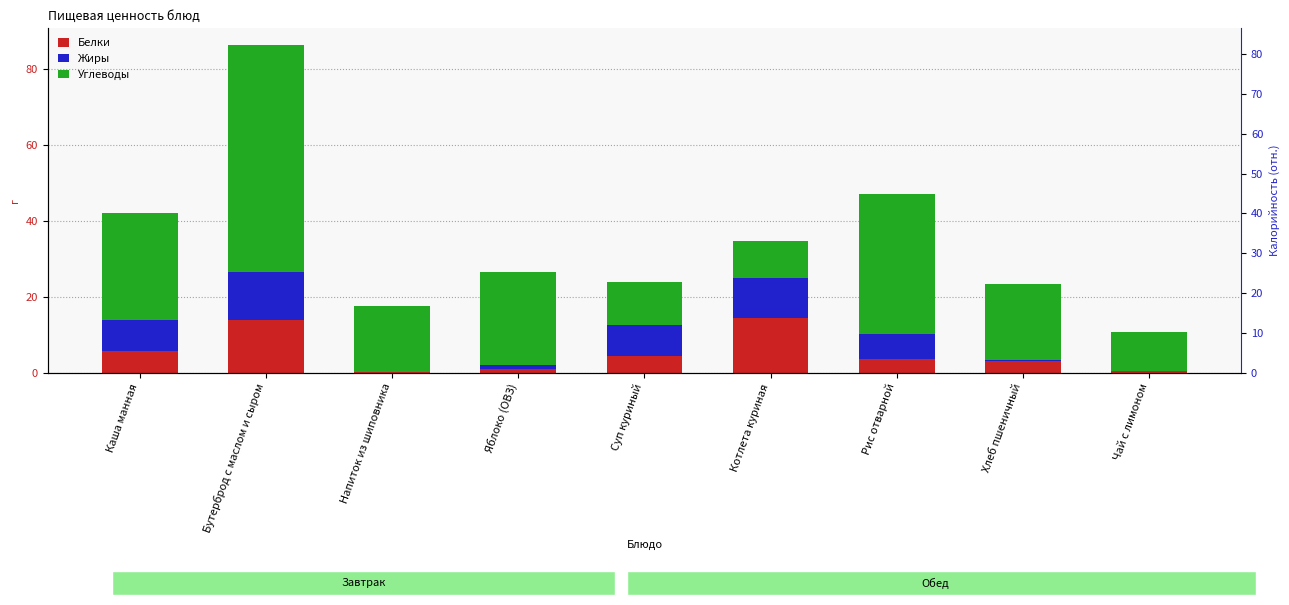

Where does the Белки series first go above 3?

Каша манная